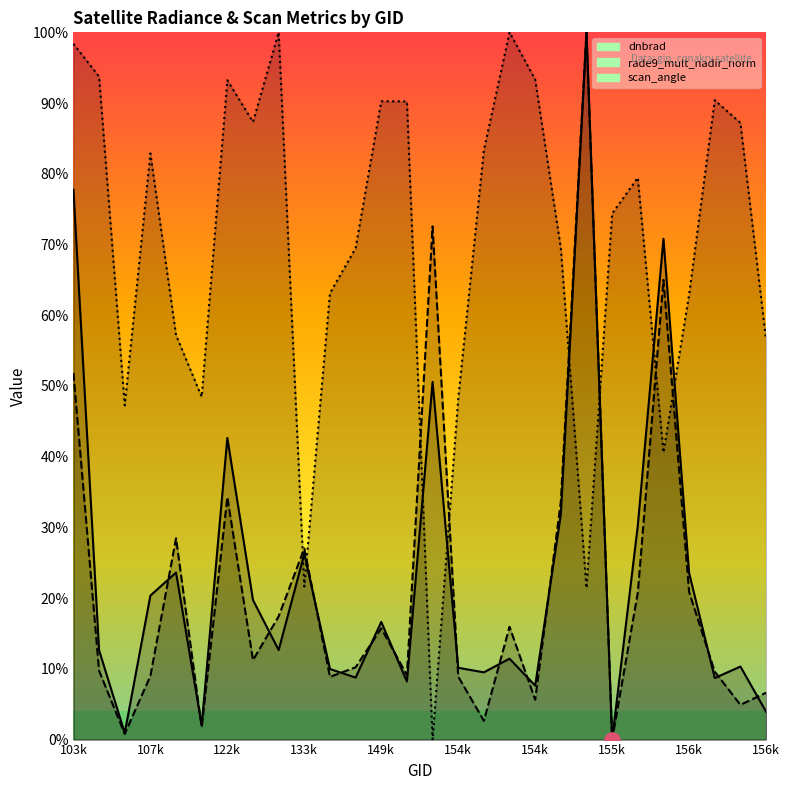

At which category is the sum across all series the highest?

103k